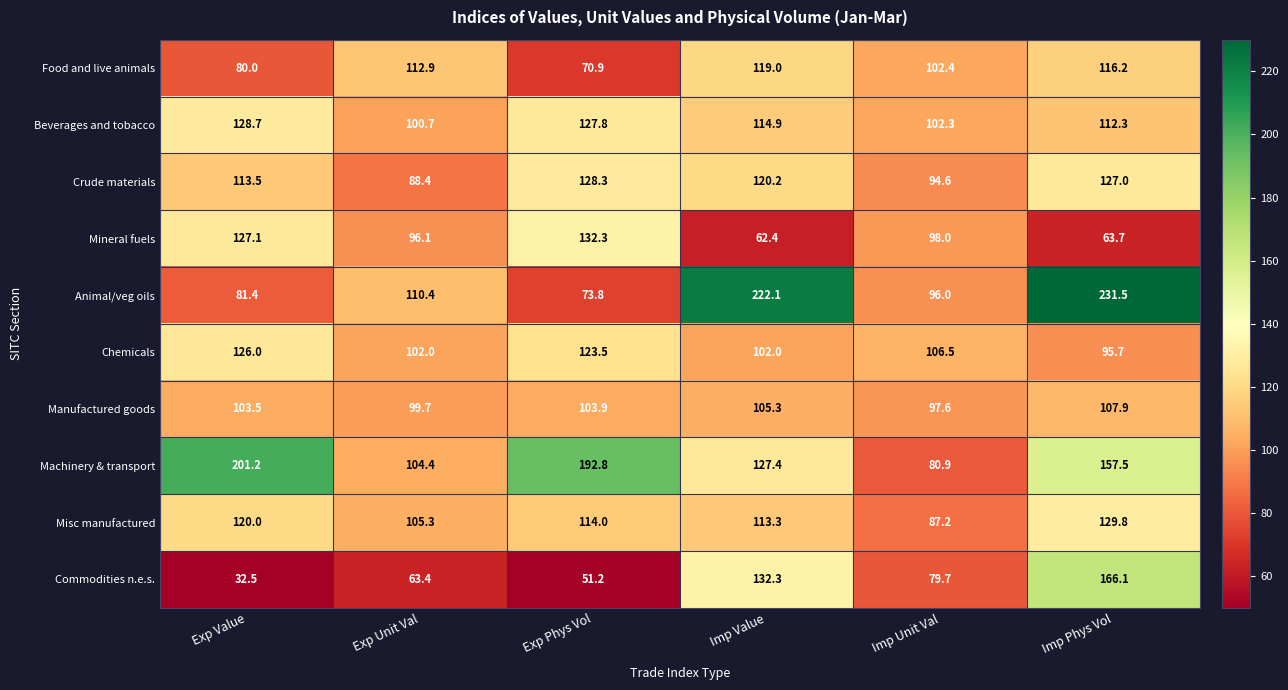

What is the maximum value shown in the chart?

231.5